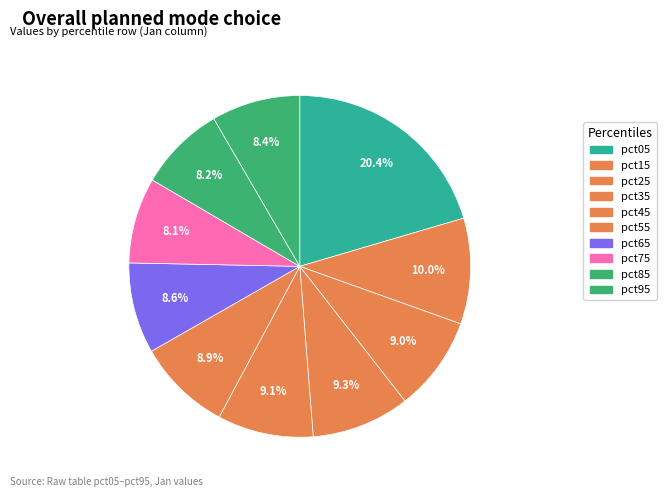

What is the smallest slice in the pie chart?

pct75